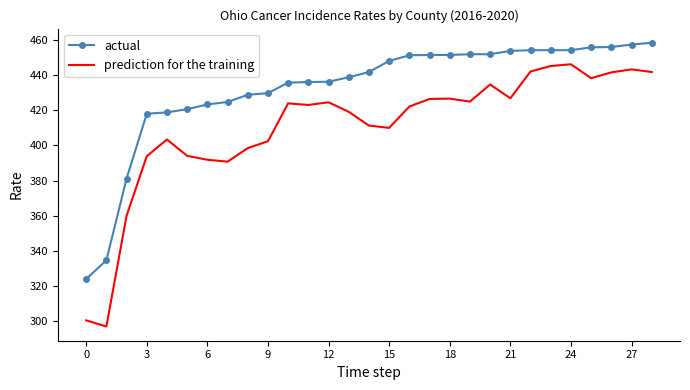

Which series has the widest spread of values?

prediction for the training